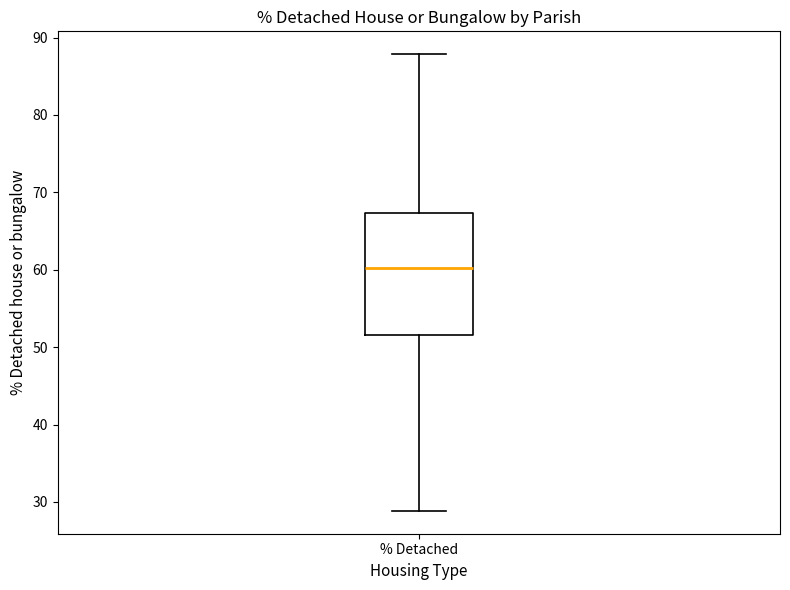

Transcribe this box plot: give where the median line is, the range the box spans, and where the two whiskers end, as read against the y-axis. The values are not printed on the chart, so give them approximately, as read against the axis.

median 60, box 52 to 67, whiskers 29 to 88